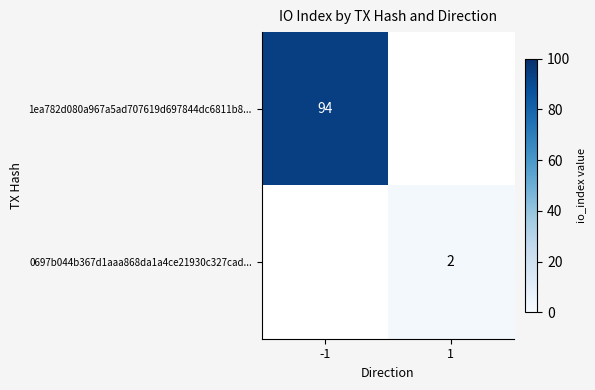

Is the value of 0697b044b367d1aaa868da1a4ce21930c327cad... at 1 greater than the value of 1ea782d080a967a5ad707619d697844dc6811b8... at -1?

No